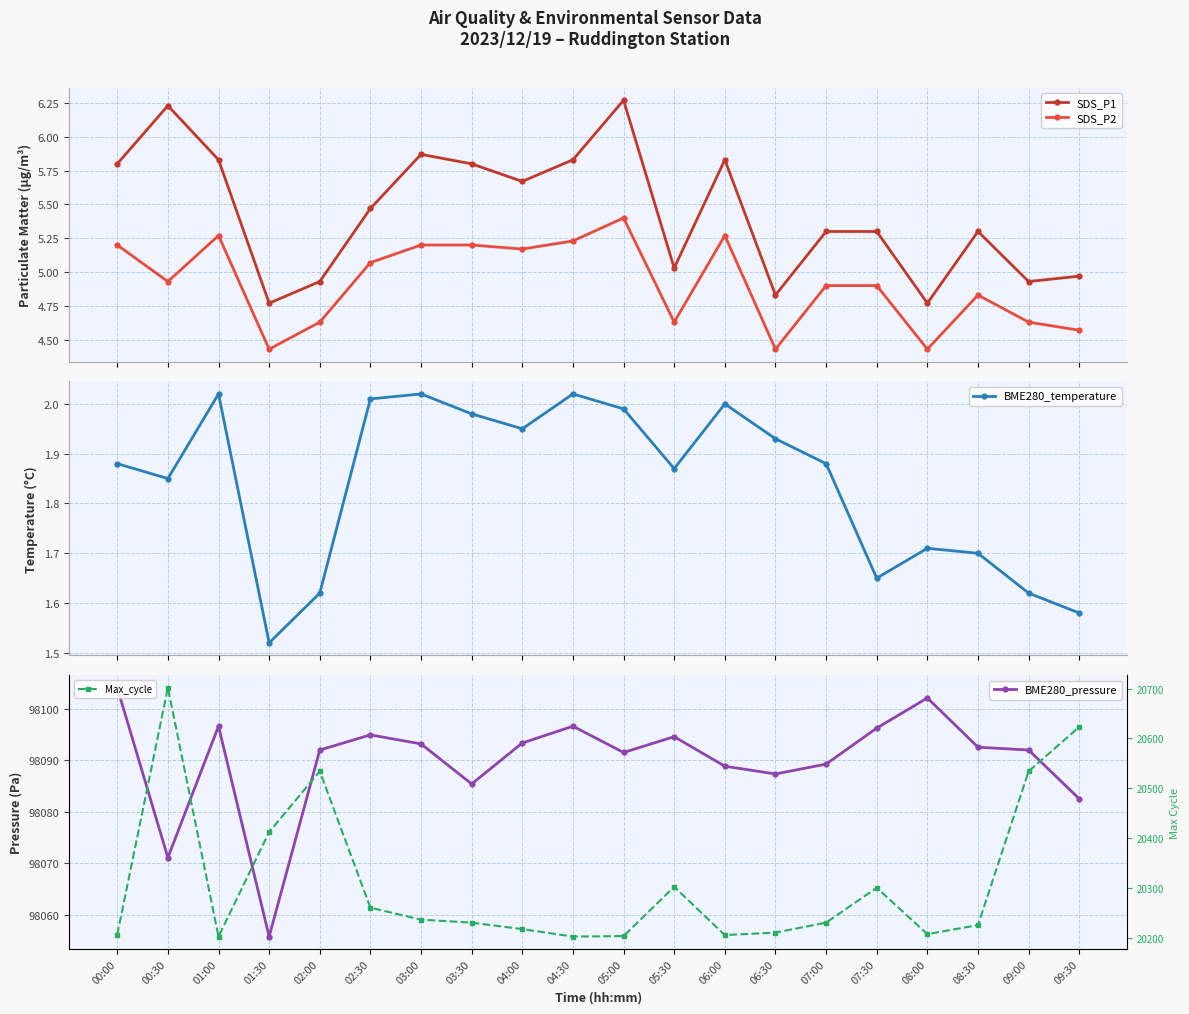

The Max_cycle series shows 31525.0 at 08:30. True or false?

False